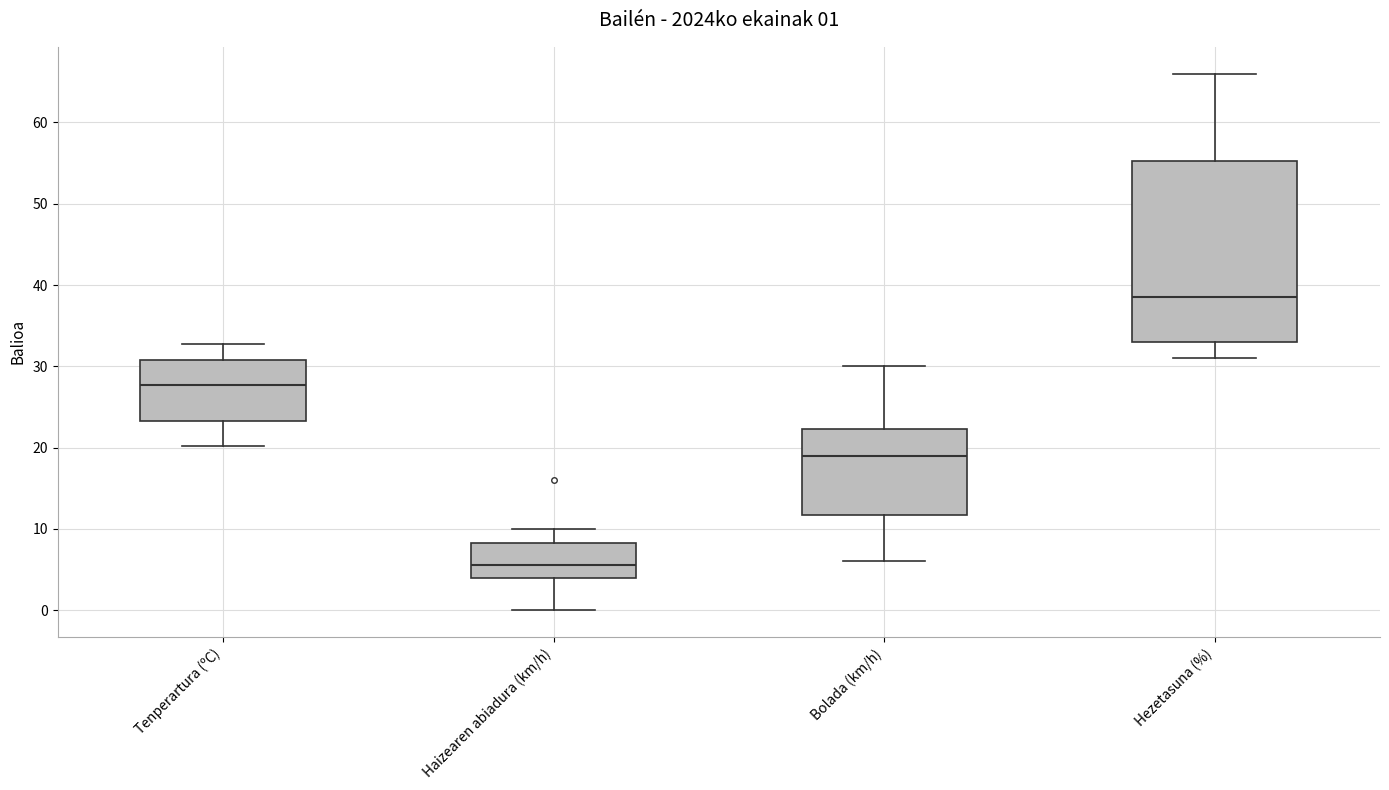

Which box is the tallest, from its lower edge to its upper edge?

Hezetasuna (%)